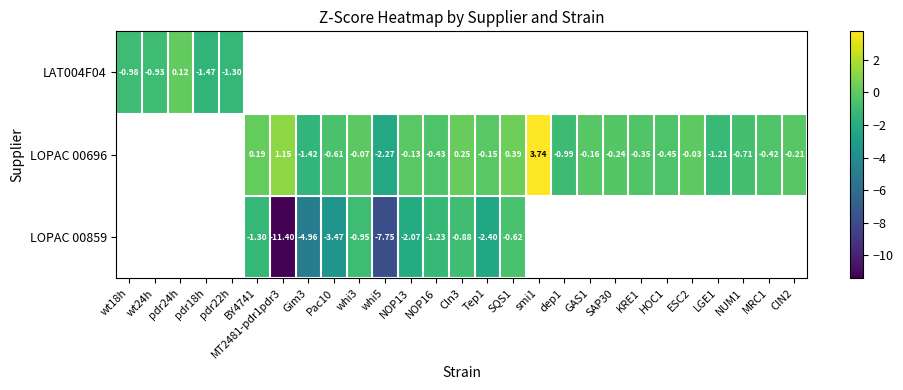

The LOPAC 00859 series shows -1.2 at NOP16. True or false?

True